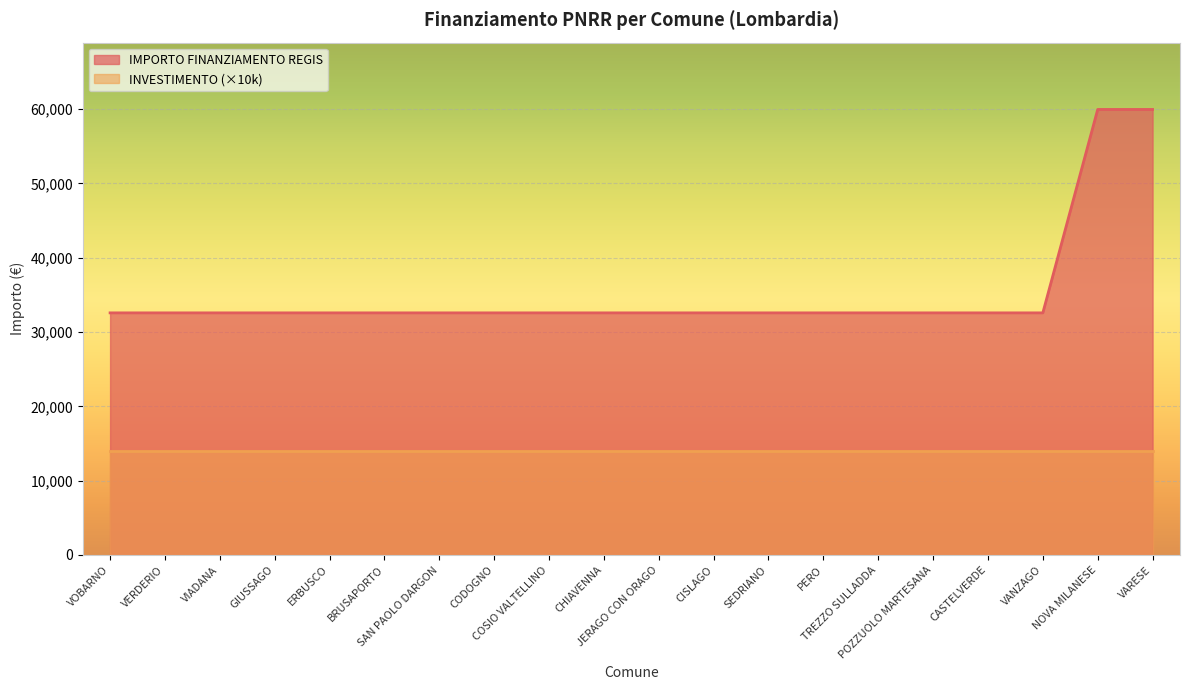

Which label corresponds to the largest value in the chart?

NOVA MILANESE